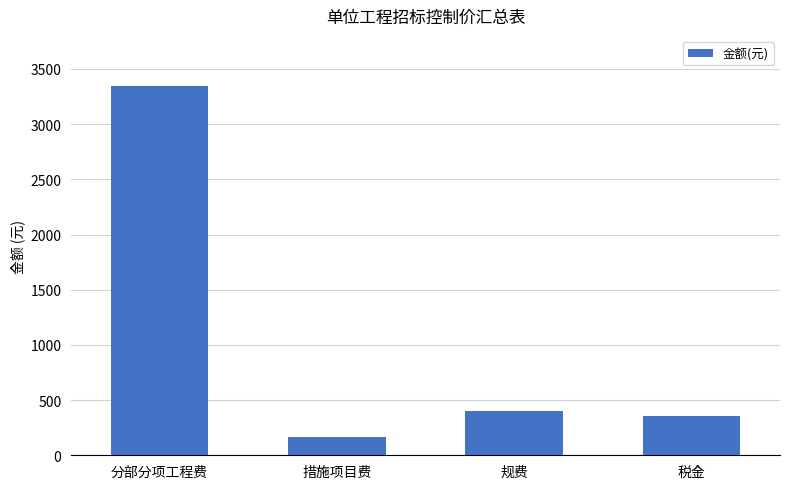

Reading left to right, list all the values displayed in this chart.

3347.3	162.2	402.4	352.1